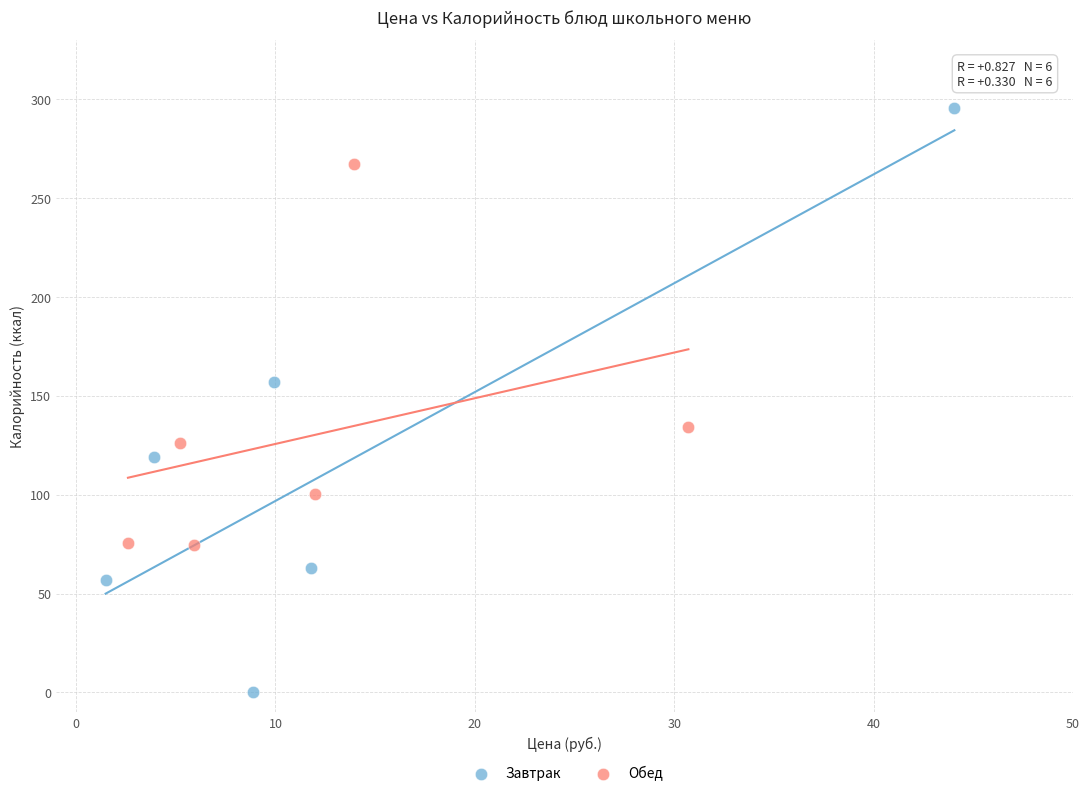

Which series reaches the minimum Y coordinate?

Завтрак